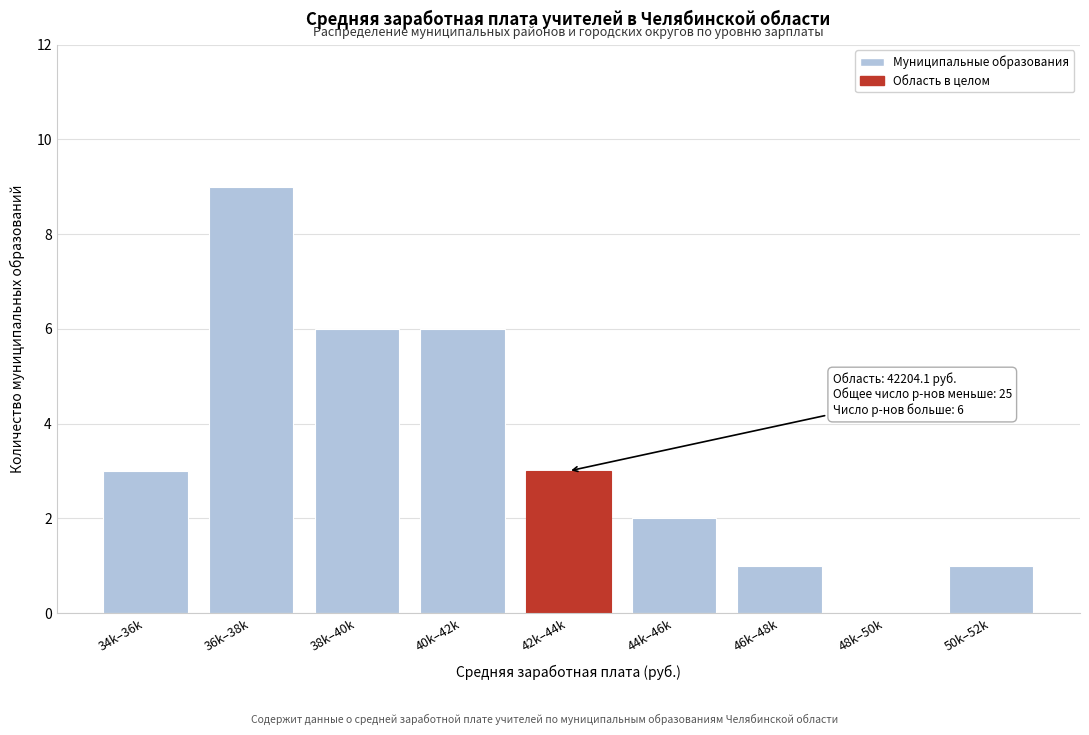

Reading right to left, extract all data points from this chart.

50k–52k=1	48k–50k=0	46k–48k=1	44k–46k=2	42k–44k=3	40k–42k=6	38k–40k=6	36k–38k=9	34k–36k=3